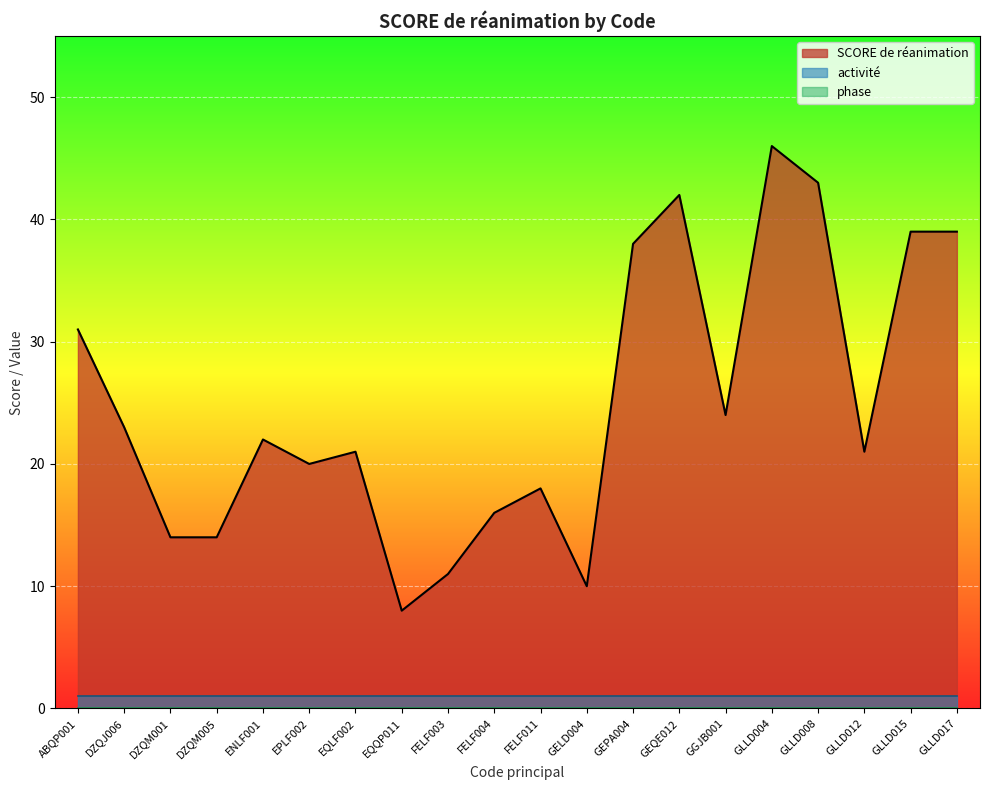

True or false: SCORE de réanimation has a value of 22 at ENLF001.

True